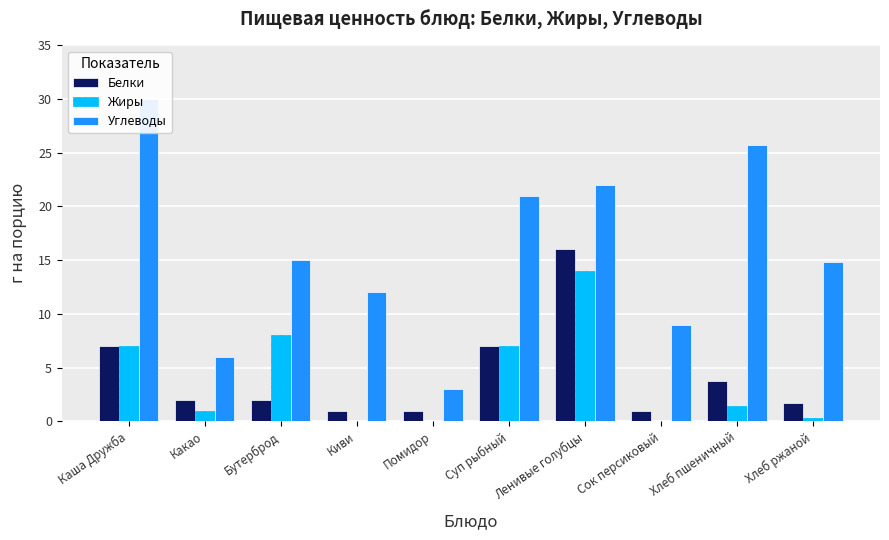

How many data points does each series have?

10